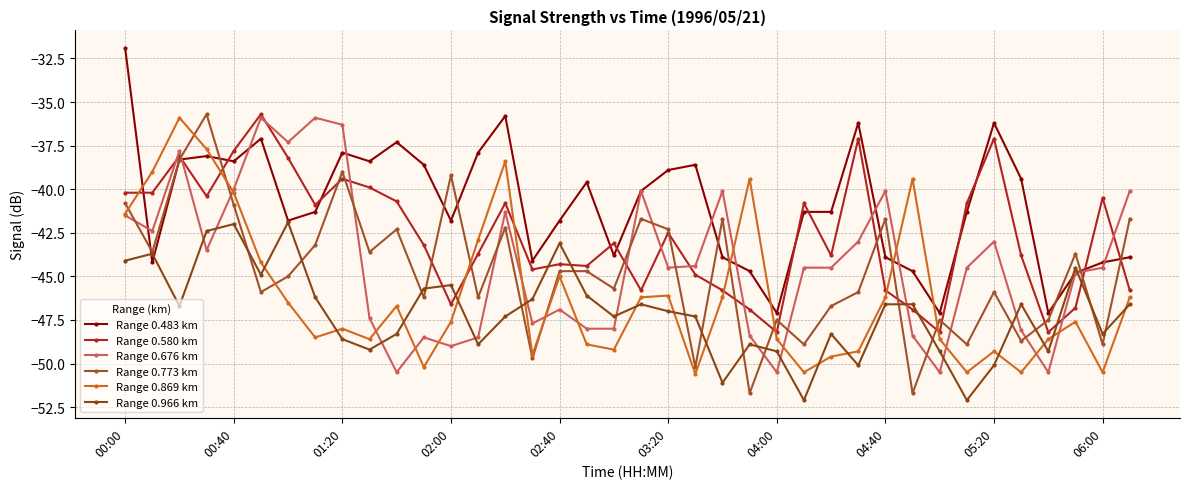

Is this an area chart (filled region under the line)?

No